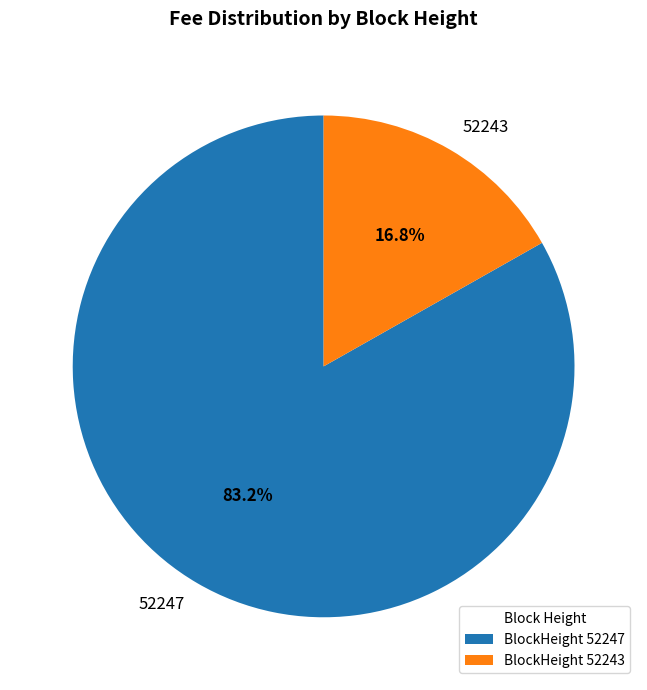

Which slice represents more than half of the pie?

BlockHeight 52247